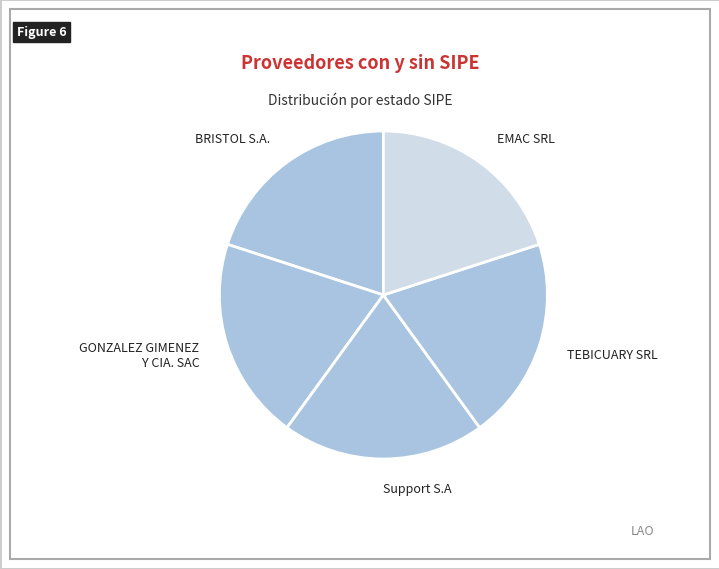

Do EMAC SRL and BRISTOL S.A. together represent more than half of the pie?

No